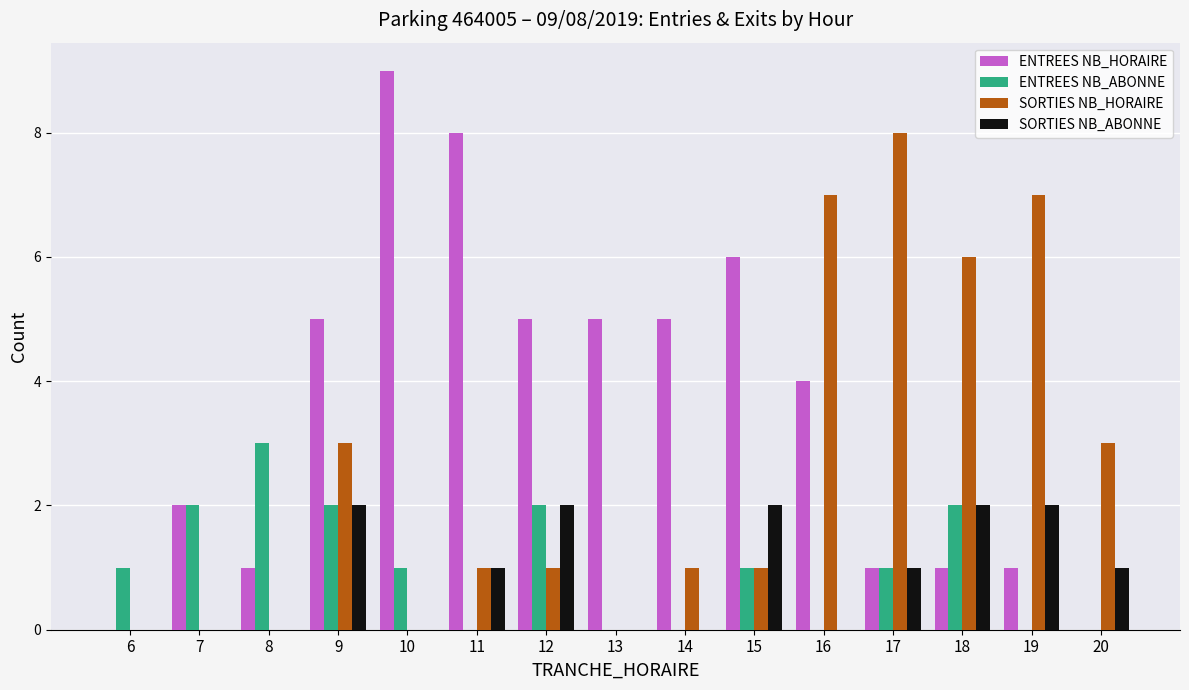

Which series changed the most between 8 and 19?

SORTIES NB_HORAIRE